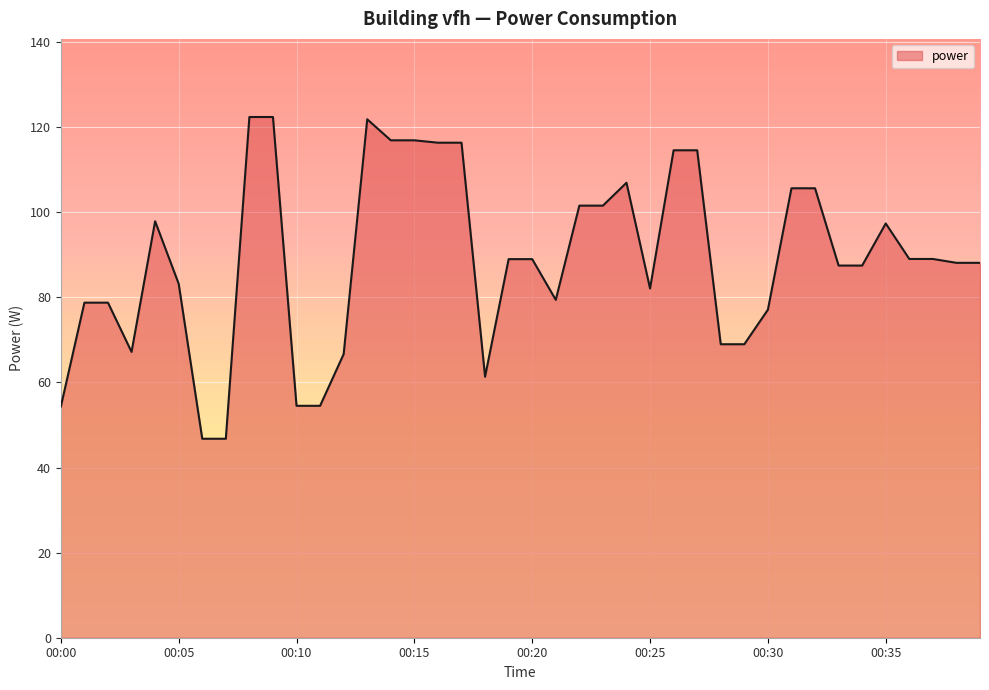

What is the difference between the maximum and minimum values?

75.6